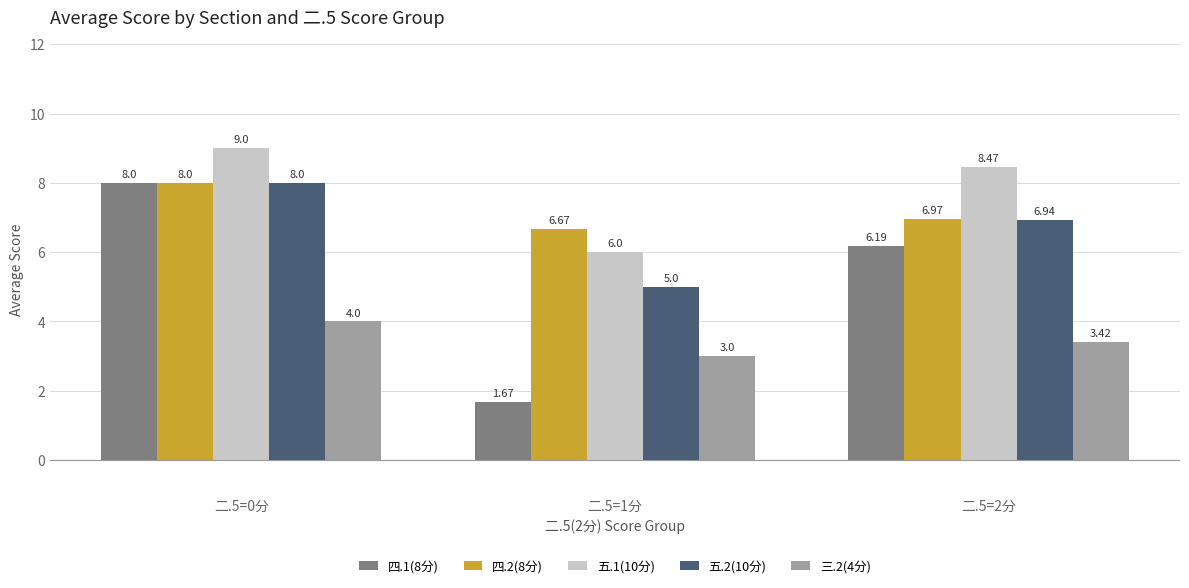

What value does the 四.1(8分) series have at 二.5=2分?

6.2